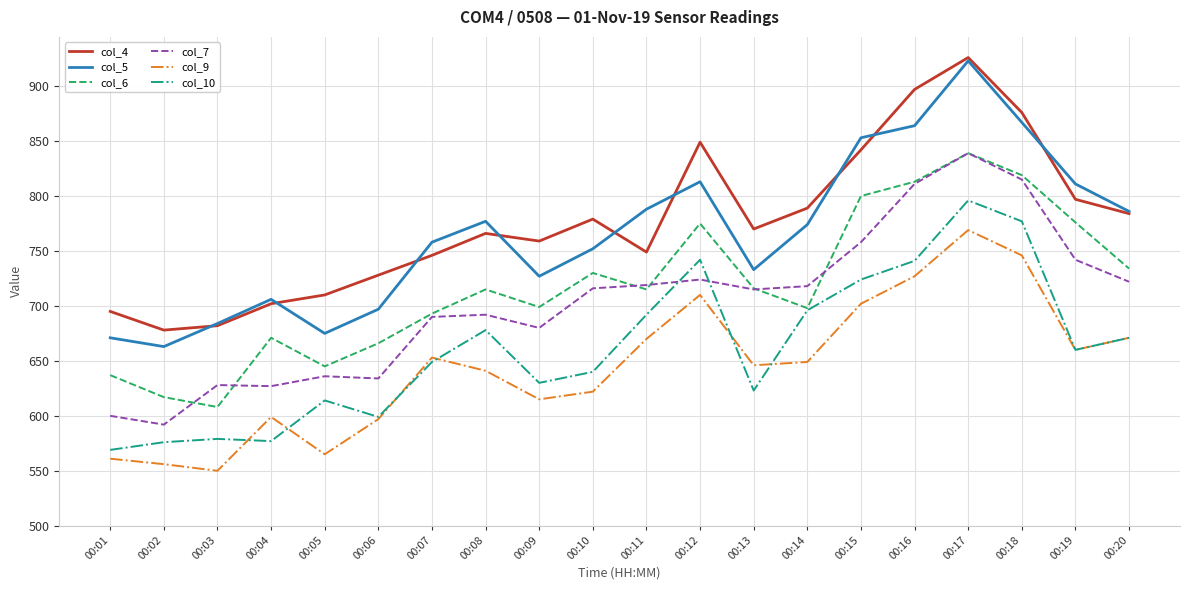

True or false: col_4 has more than 1 interior local peaks.

True